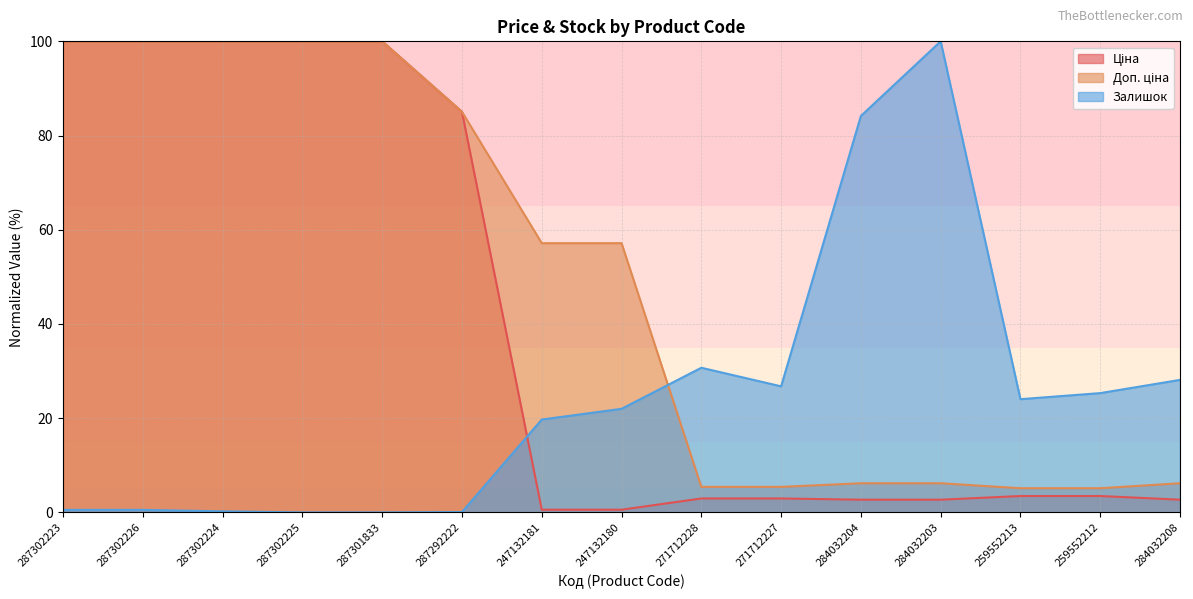

What is the label of the 5th point from the left?

287301833